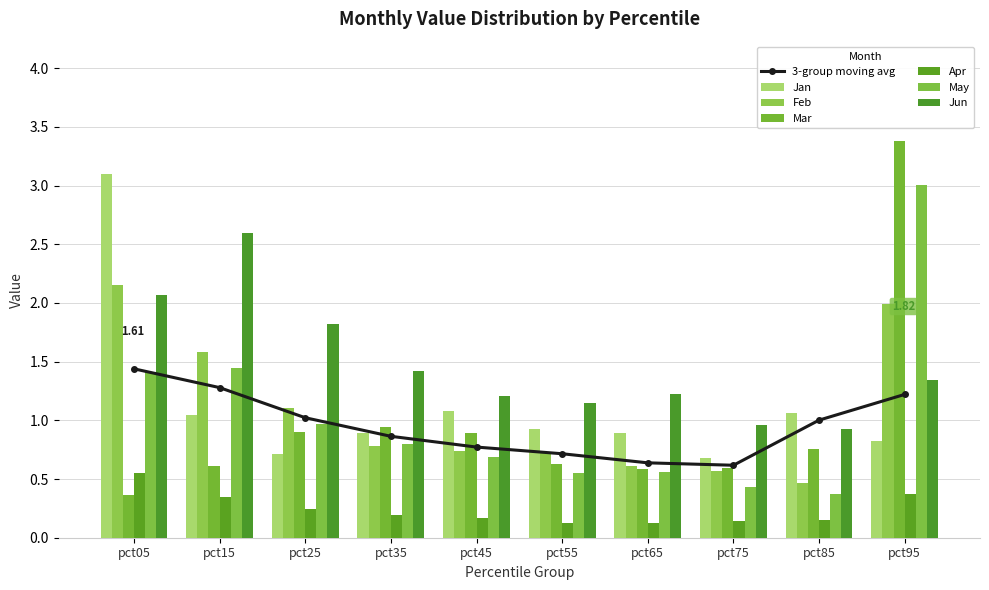

Which series has the largest range (max minus min)?

Mar